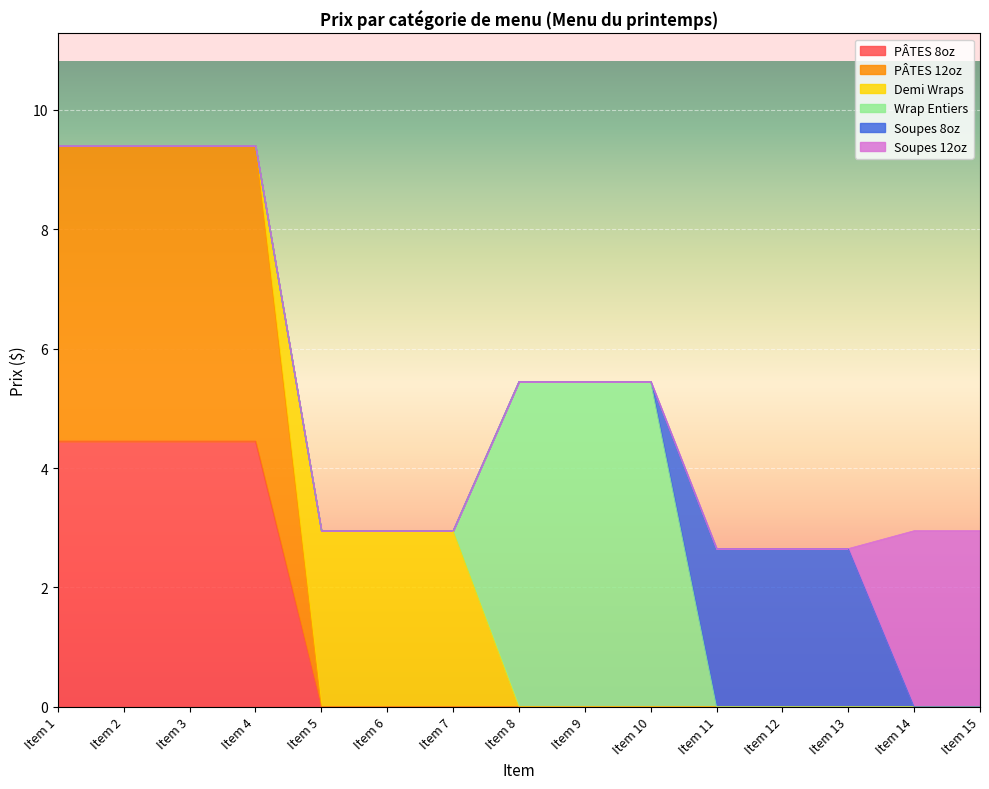

How many lines are shown in the chart?

6